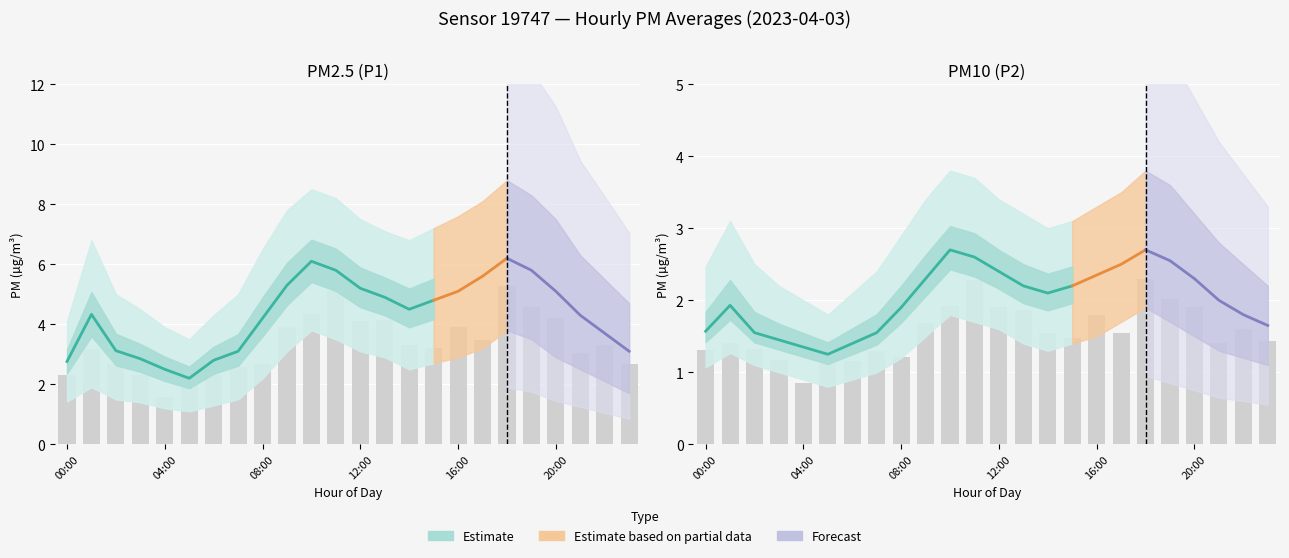

At which label is P2_upper closest to 2?

04:00